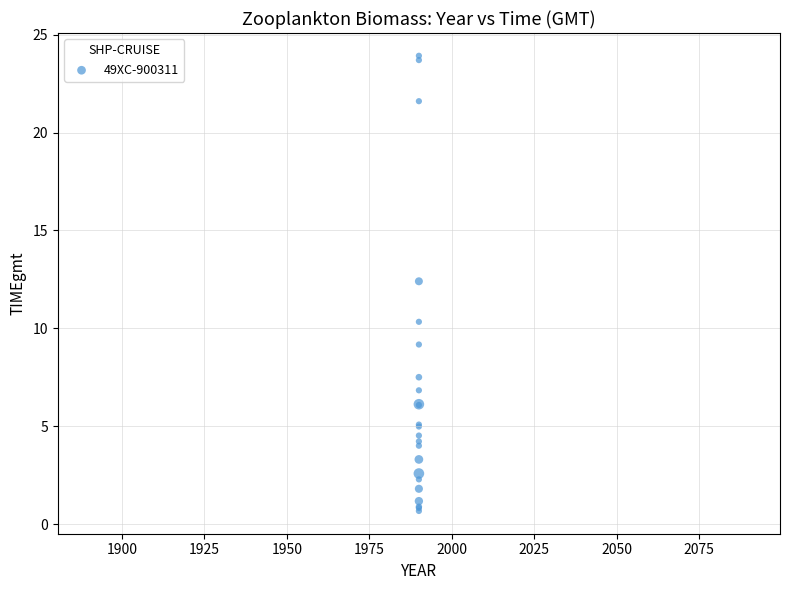

What Y value in the scatter plot is closest to 12?

12.4